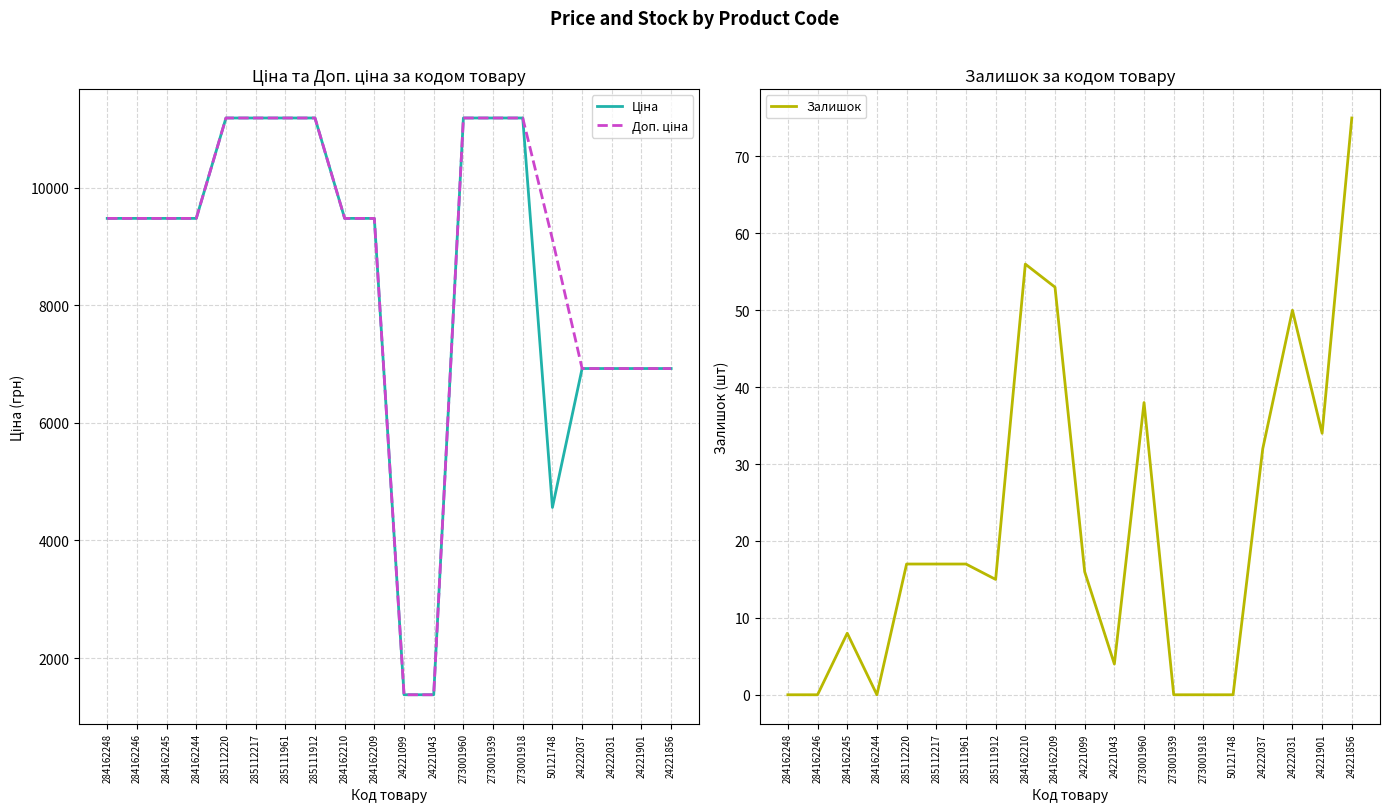

The value of Доп. ціна at 24222037 is 6925.7. True or false?

True